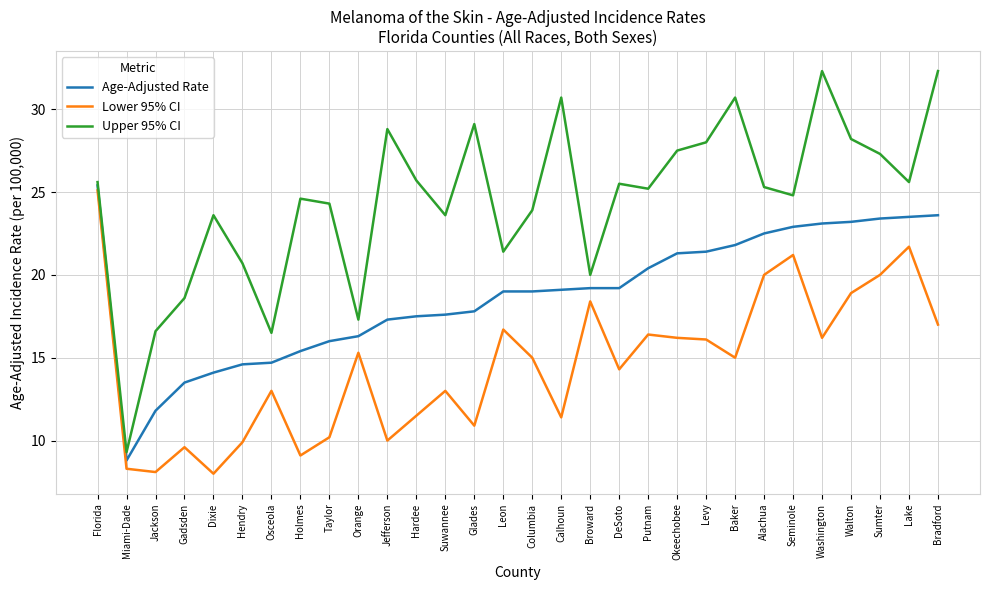

Is it true that Age-Adjusted Rate equals 23.4 at Sumter?

True